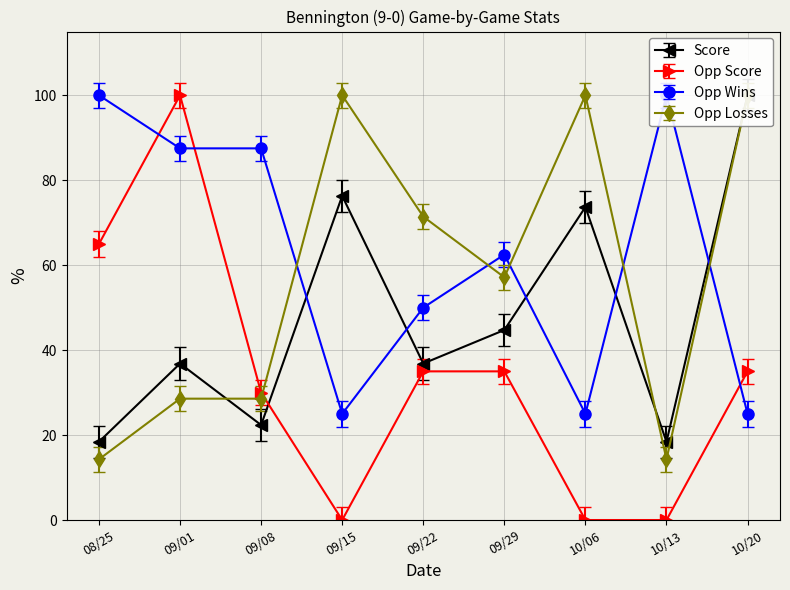

Does the chart display data point markers on the line(s)?

Yes